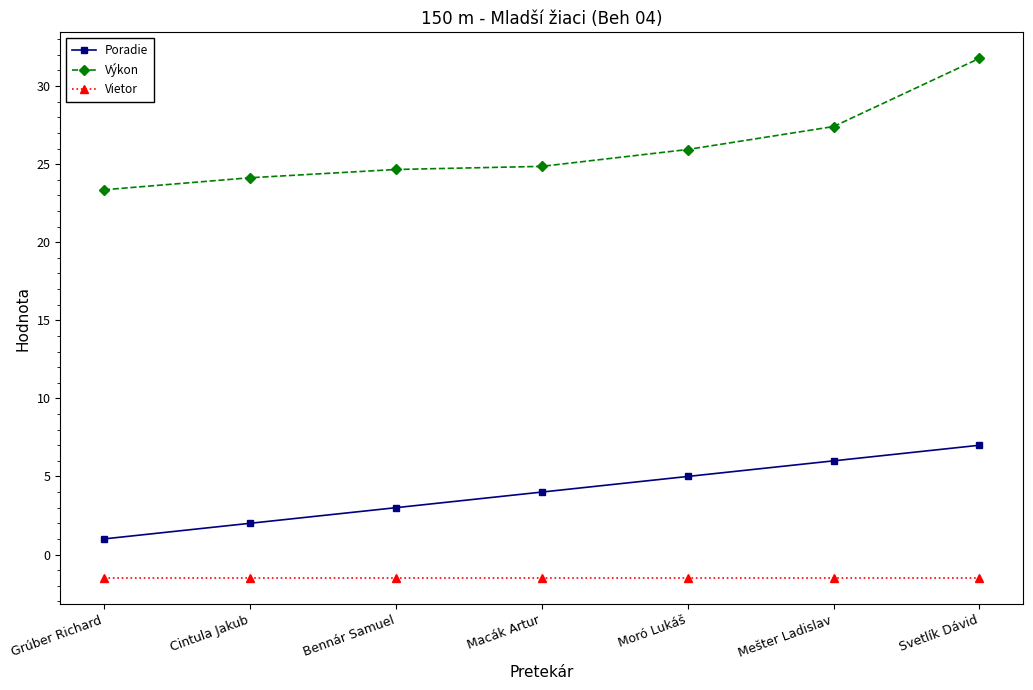

What is the sum of all Vietor values?

-10.5